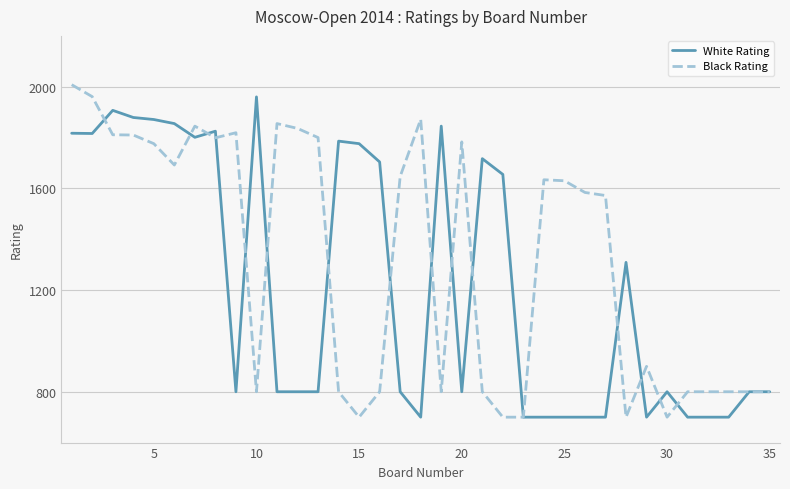

What is the maximum value shown in the chart?

2008